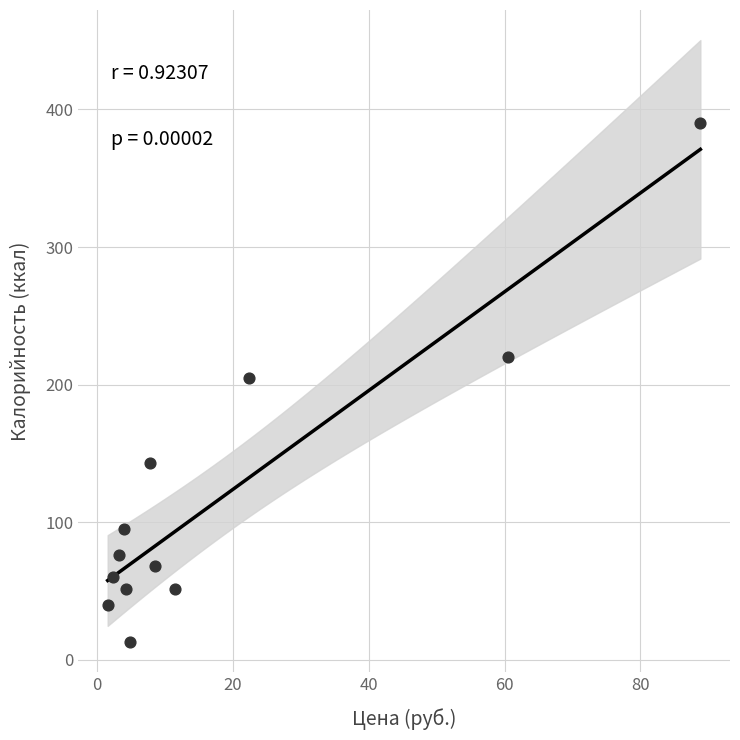

What is the average X value?

18.3